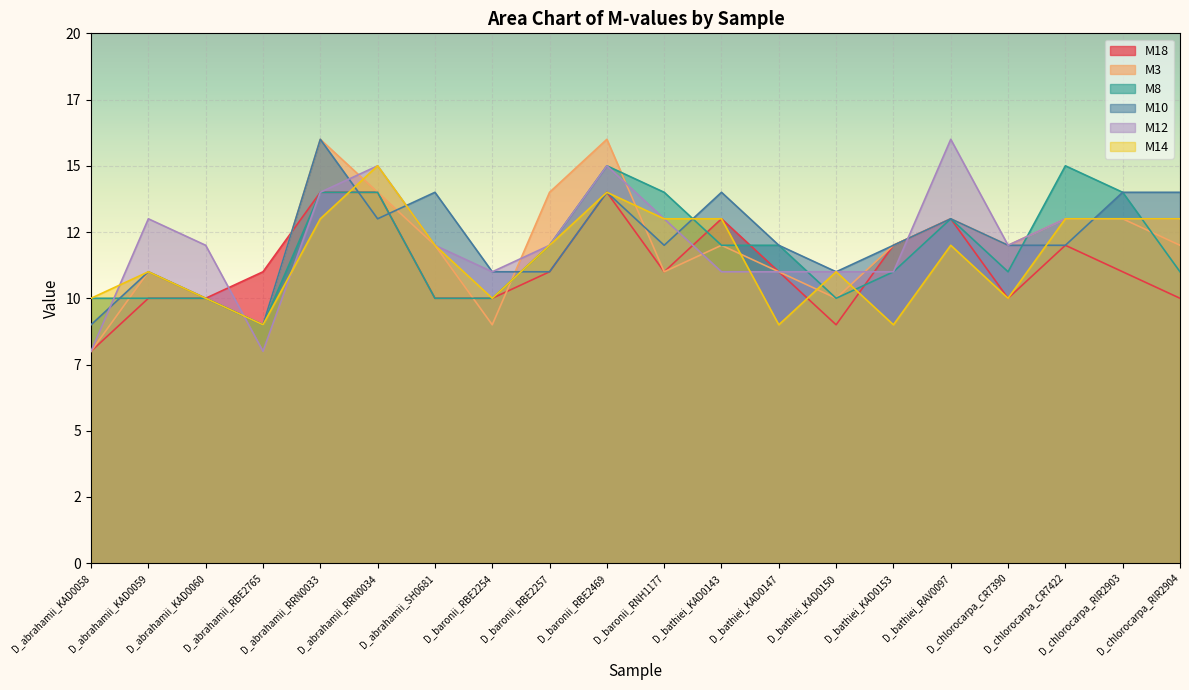

What is the difference between the second highest and second lowest values in the M3 series?

7